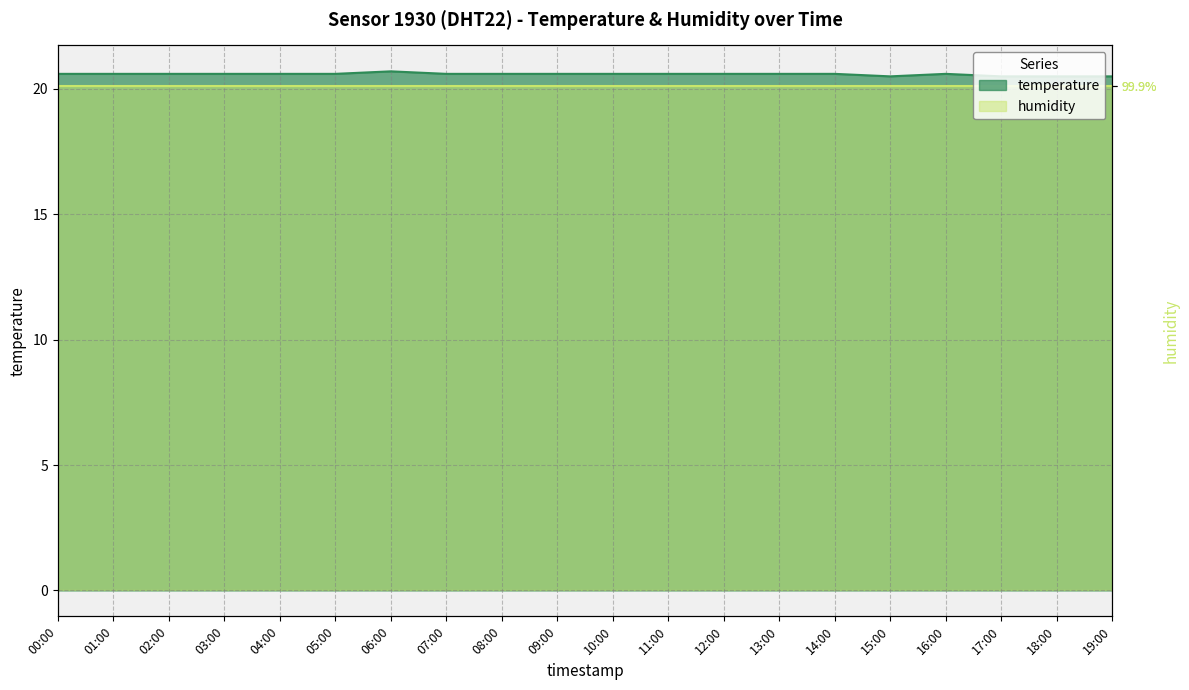

At which category does the data reach its first local peak?

06:00